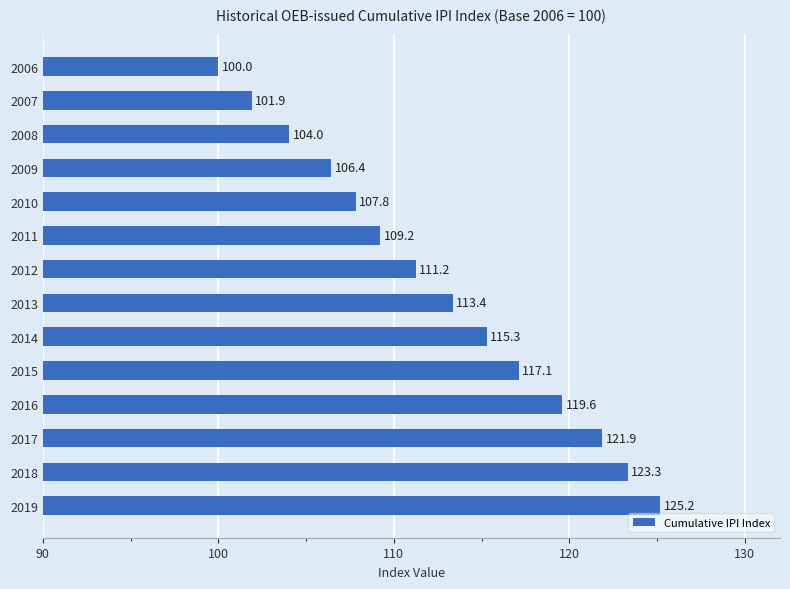

What is the greatest value displayed?

125.2